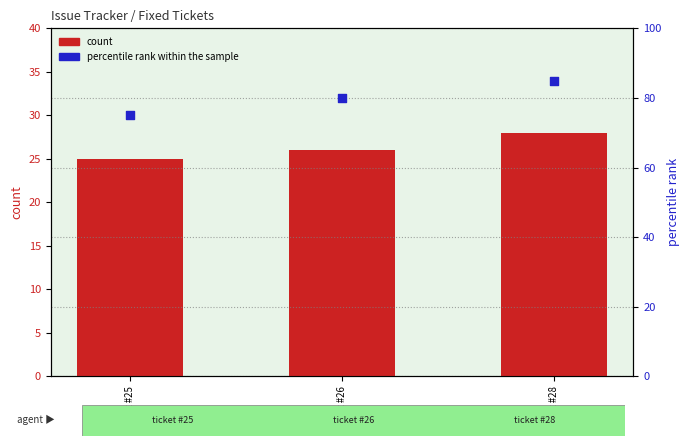

What is the total value across all series at ticket #25?

100